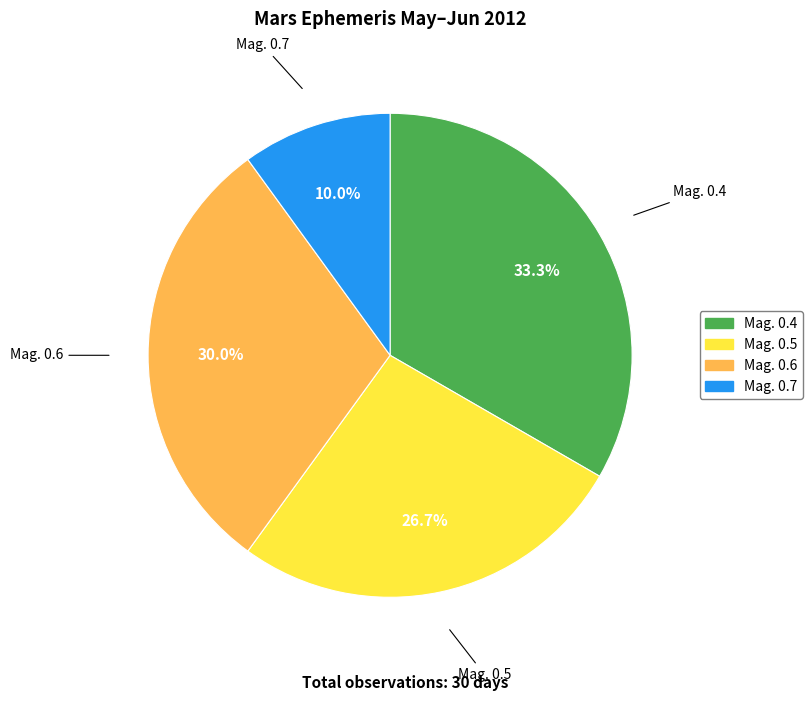

To the nearest percent, what is the difference between the Mag. 0.4 and Mag. 0.5 slice percentages?

7%